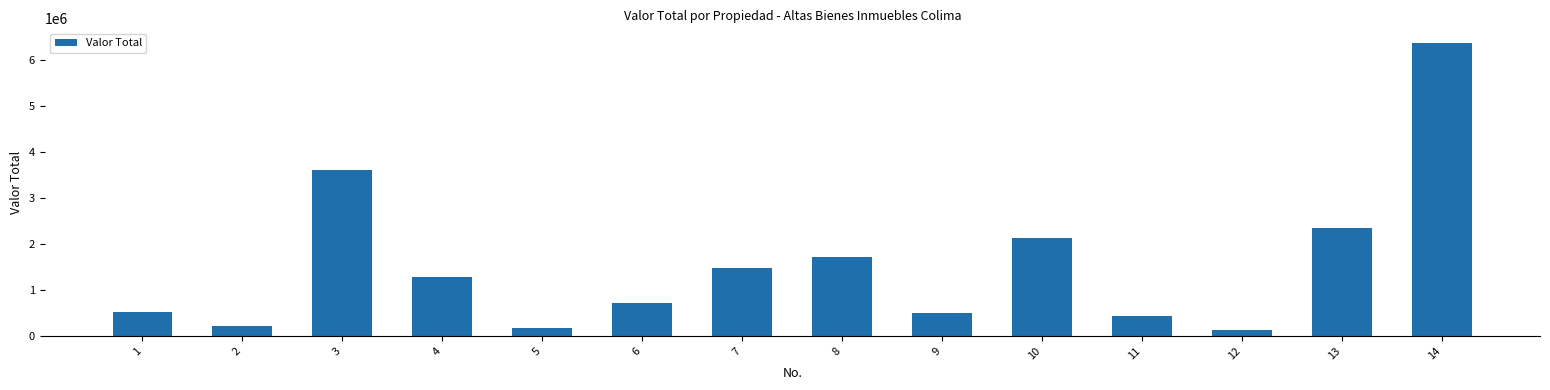

Reading left to right, transcribe all the data shown in this chart.

1=529339	2=220050	3=3622359	4=1276933	5=175616	6=721484	7=1477100	8=1710536	9=492252	10=2131869	11=437528	12=118979	13=2344507	14=6380868